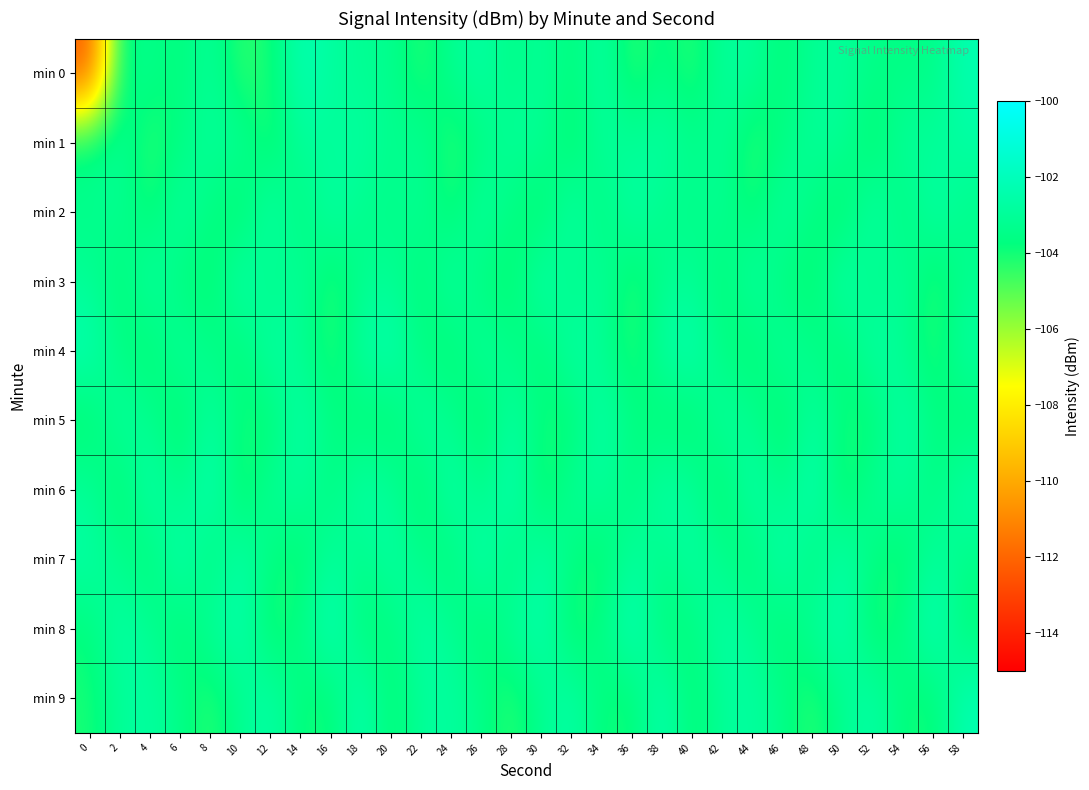

What is the difference between the highest and lowest values at 48?

2.2